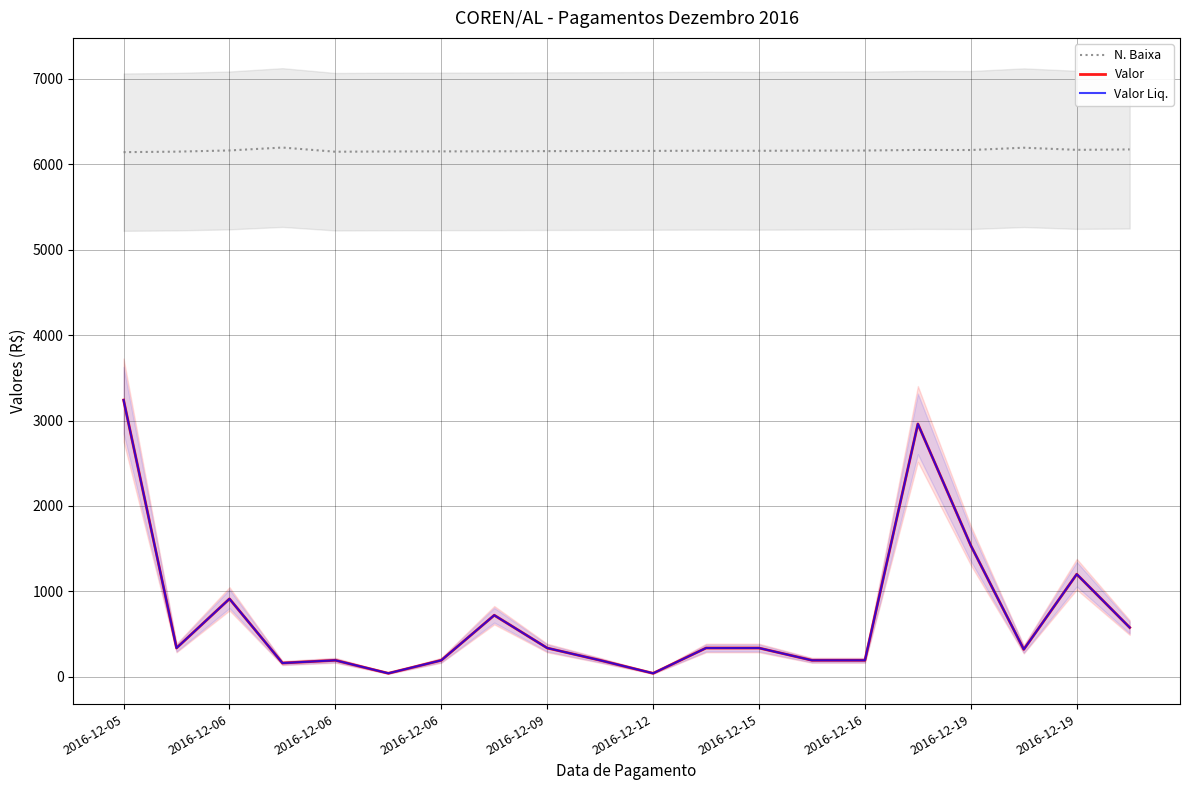

At which label does Valor first exceed 336?

2016-12-05